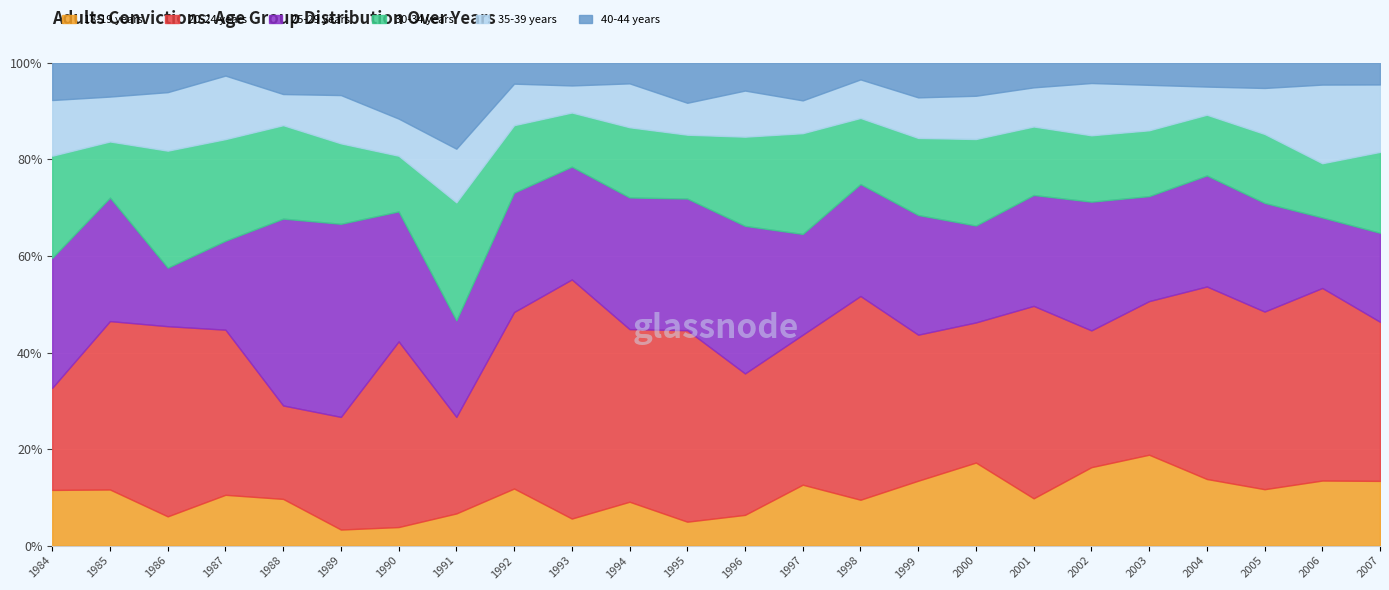

Which series has the largest total across all categories?

20-24 years